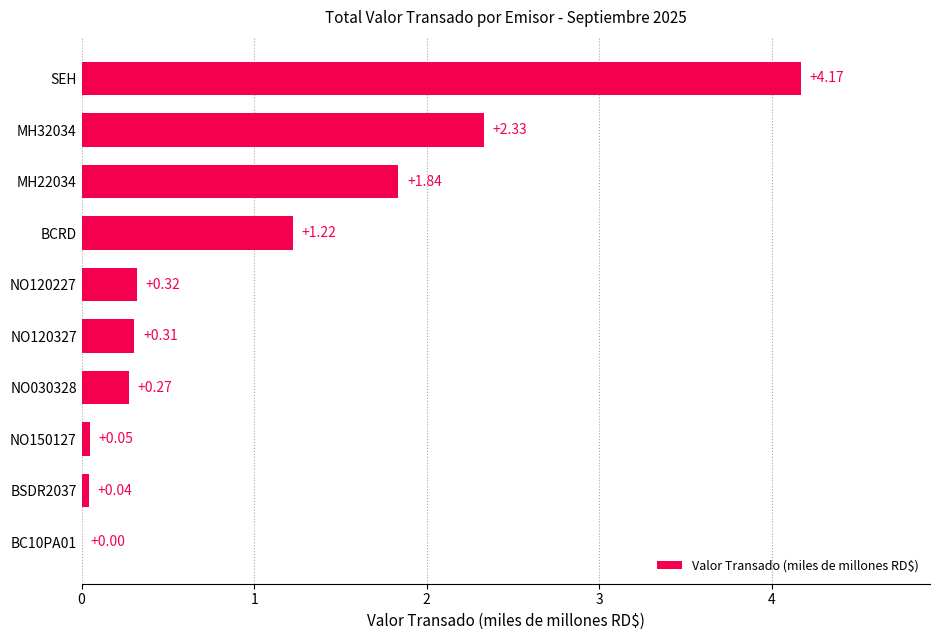

What is the sum of the values at BCRD and SEH?

5.4